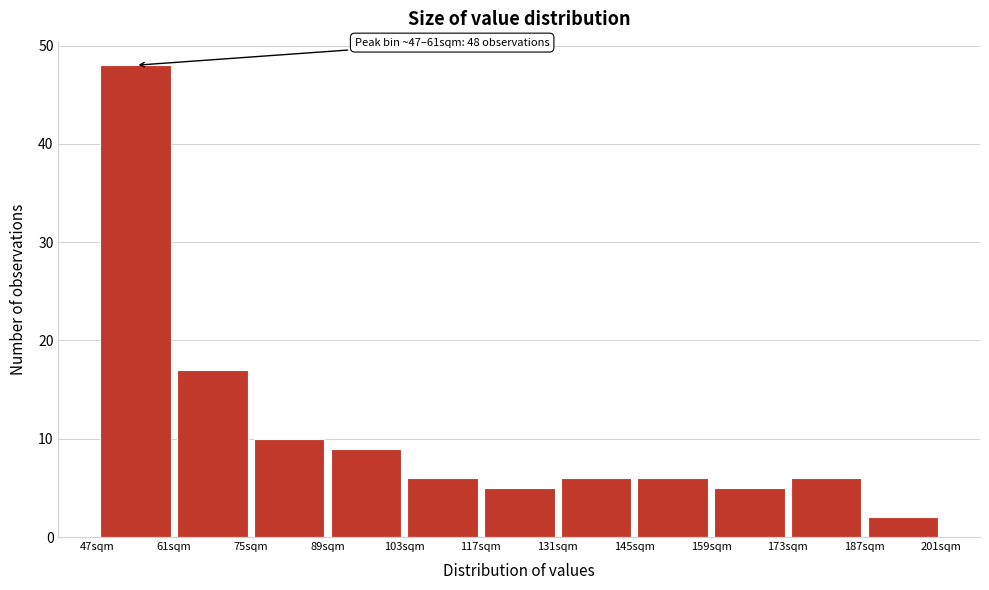

Over which range of the x-axis is the bar tallest?

47 to 61